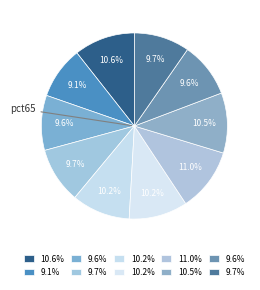

How many slices are in this pie chart?

10